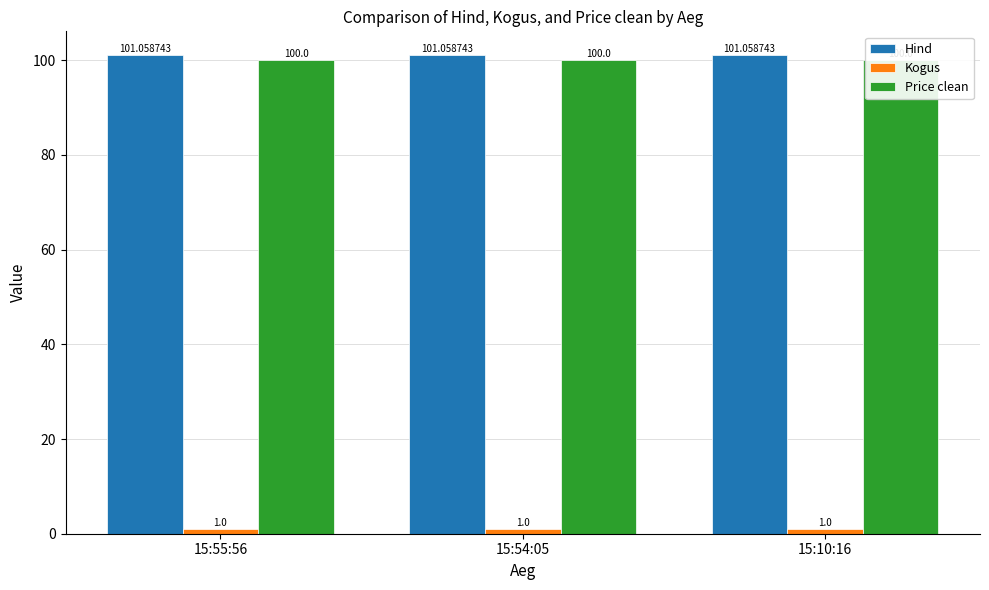

What is the greatest value displayed?

101.1